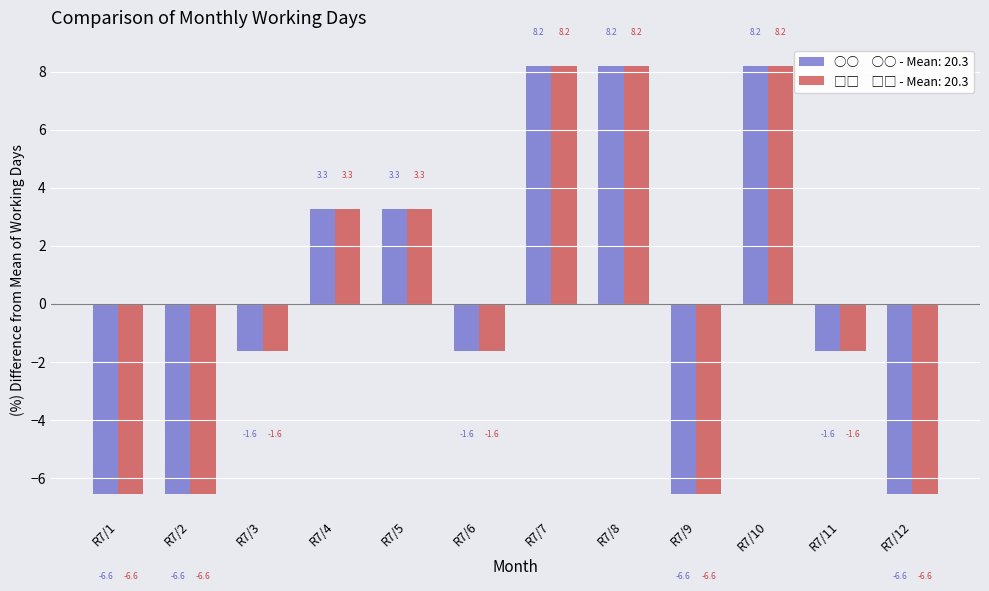

What is the smallest value displayed?

-6.6